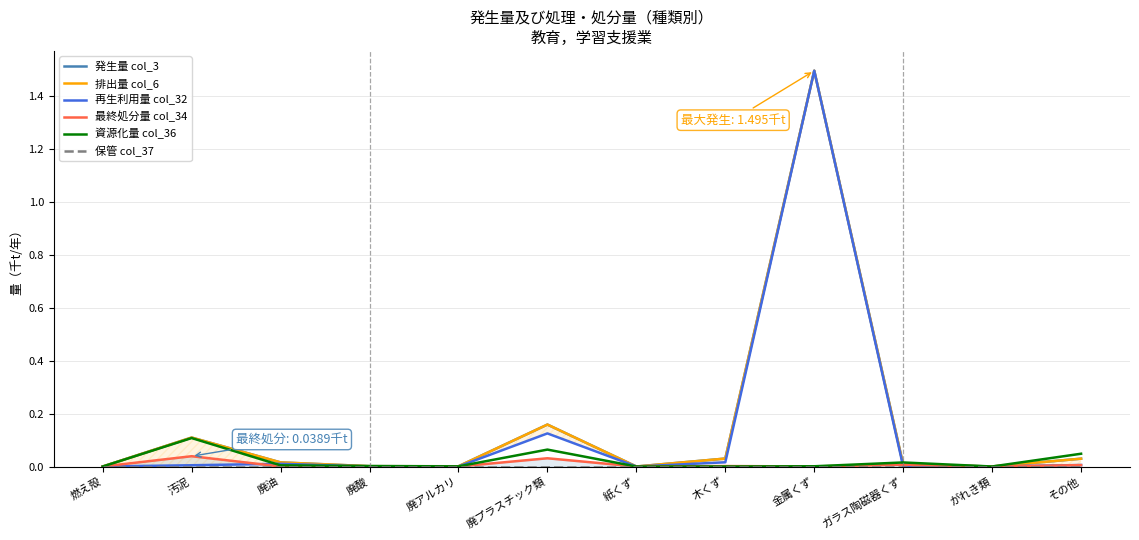

Reading right to left, list all the values displayed in this chart.

発生量 col_3: その他=0.0	がれき類=0.0	ガラス陶磁器くず=0.0	金属くず=1.5	木くず=0.0	紙くず=0.0	廃プラスチック類=0.2	廃アルカリ=0.0	廃酸=0.0	廃油=0.0	汚泥=0.1	燃え殻=0.0
排出量 col_6: その他=0.0	がれき類=0.0	ガラス陶磁器くず=0.0	金属くず=1.5	木くず=0.0	紙くず=0.0	廃プラスチック類=0.2	廃アルカリ=0.0	廃酸=0.0	廃油=0.0	汚泥=0.1	燃え殻=0.0
再生利用量 col_32: その他=0.0	がれき類=0.0	ガラス陶磁器くず=0.0	金属くず=1.5	木くず=0.0	紙くず=0.0	廃プラスチック類=0.1	廃アルカリ=0.0	廃酸=0.0	廃油=0.0	汚泥=0.0	燃え殻=0.0
最終処分量 col_34: その他=0.0	がれき類=0.0	ガラス陶磁器くず=0.0	金属くず=0.0	木くず=0.0	紙くず=0.0	廃プラスチック類=0.0	廃アルカリ=0.0	廃酸=0.0	廃油=0.0	汚泥=0.0	燃え殻=0.0
資源化量 col_36: その他=0.0	がれき類=0.0	ガラス陶磁器くず=0.0	金属くず=0.0	木くず=0.0	紙くず=0.0	廃プラスチック類=0.1	廃アルカリ=0.0	廃酸=0.0	廃油=0.0	汚泥=0.1	燃え殻=0.0
保管 col_37: その他=0.0	がれき類=0.0	ガラス陶磁器くず=0.0	金属くず=0.0	木くず=0.0	紙くず=0.0	廃プラスチック類=0.0	廃アルカリ=0.0	廃酸=0.0	廃油=0.0	汚泥=0.0	燃え殻=0.0